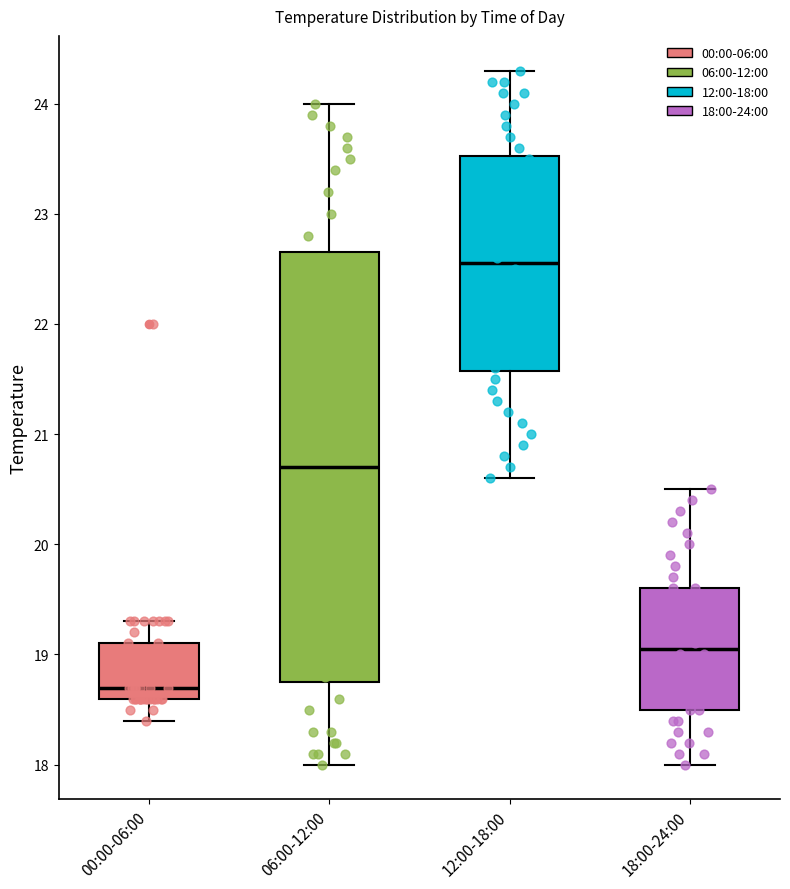

Which box's median line is the lowest?

00:00-06:00